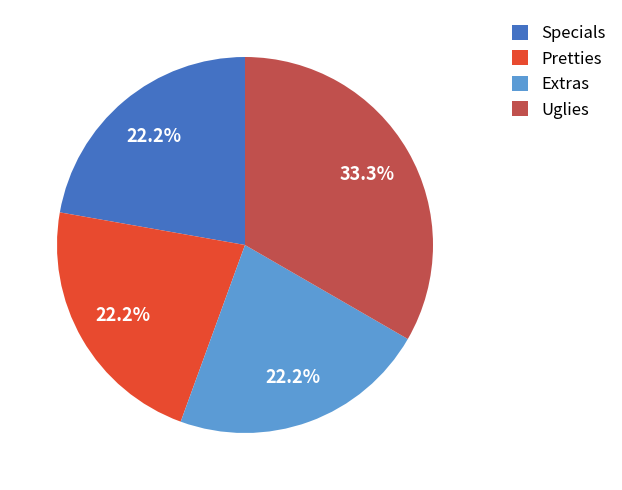

Count the number of slices in the pie.

4